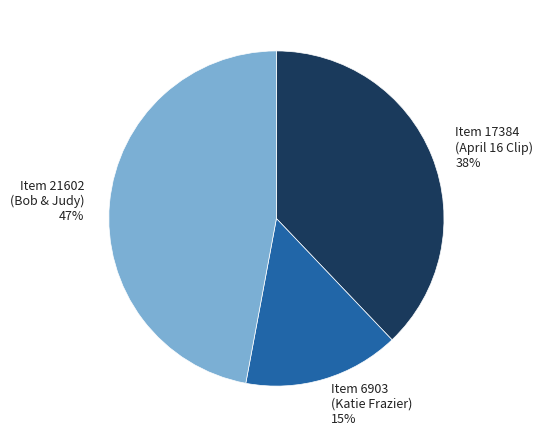

Rank the categories by value from highest to lowest.

Item 21602 (Bob & Judy), Item 17384 (April 16 Clip), Item 6903 (Katie Frazier)